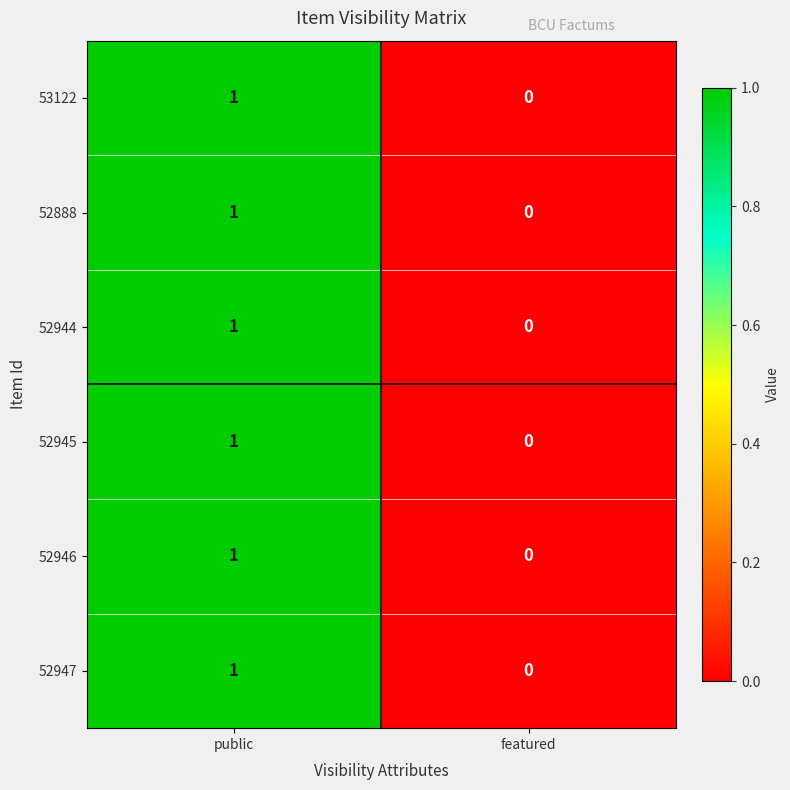

Rank the categories by 52946 value from highest to lowest.

public, featured